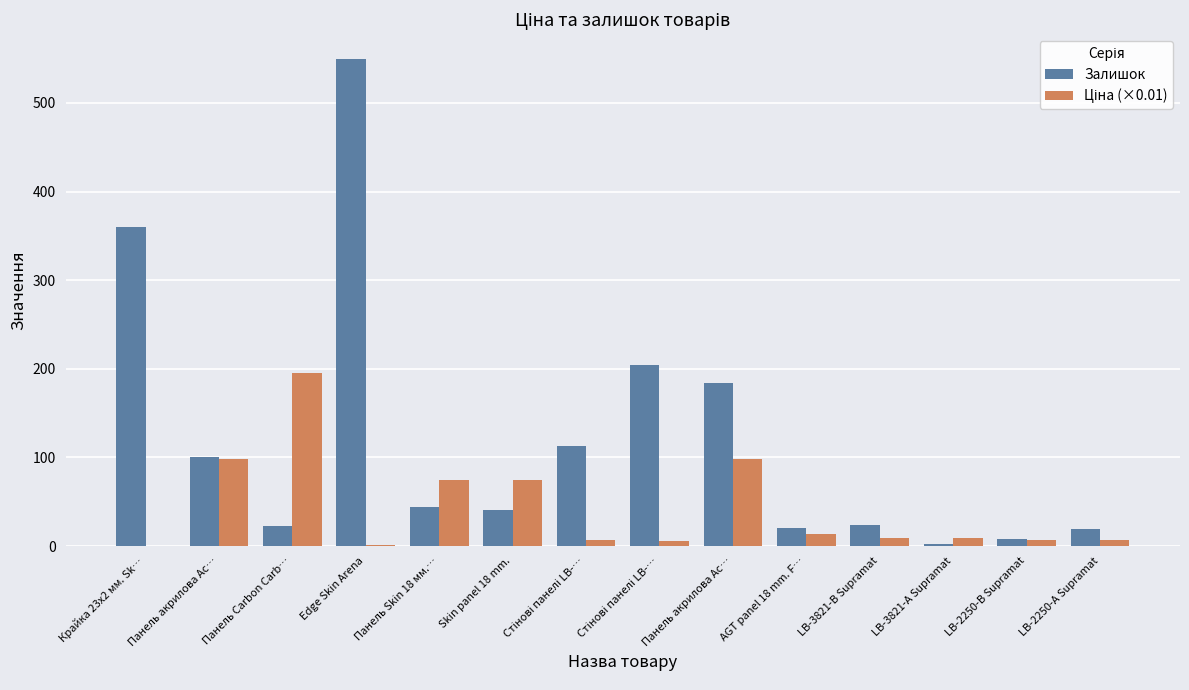

What is the approximate value of Залишок at LB-2250-В Supramat?

8.0